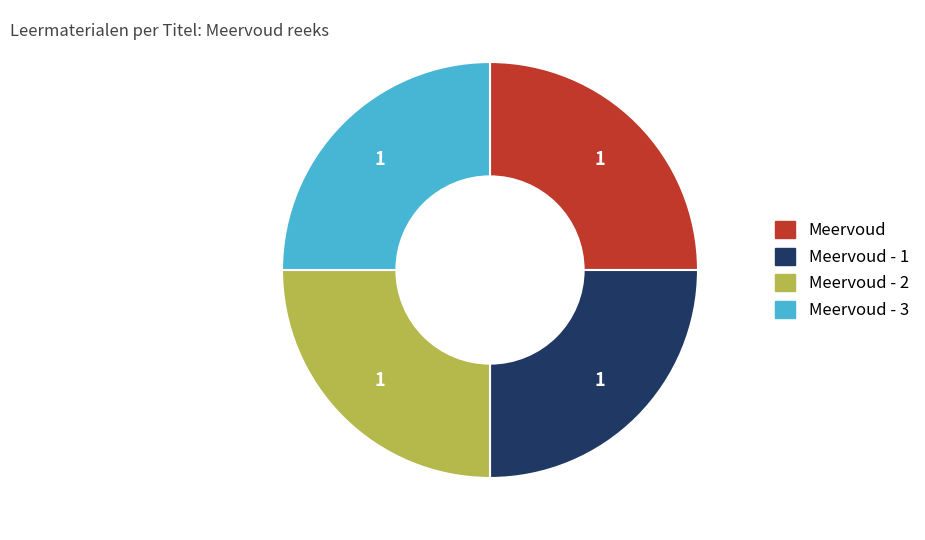

Is there any slice that represents more than half of the pie?

No